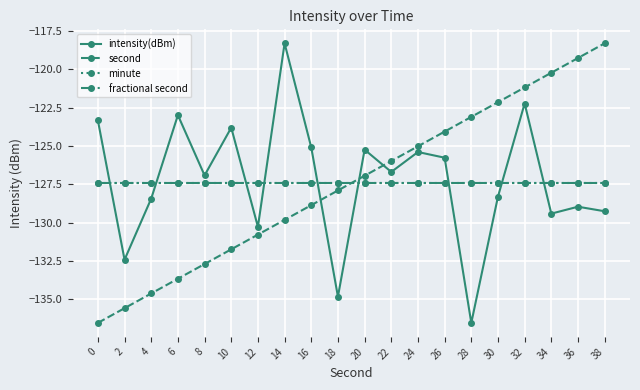

What is the total value across all series at 10?

-510.4